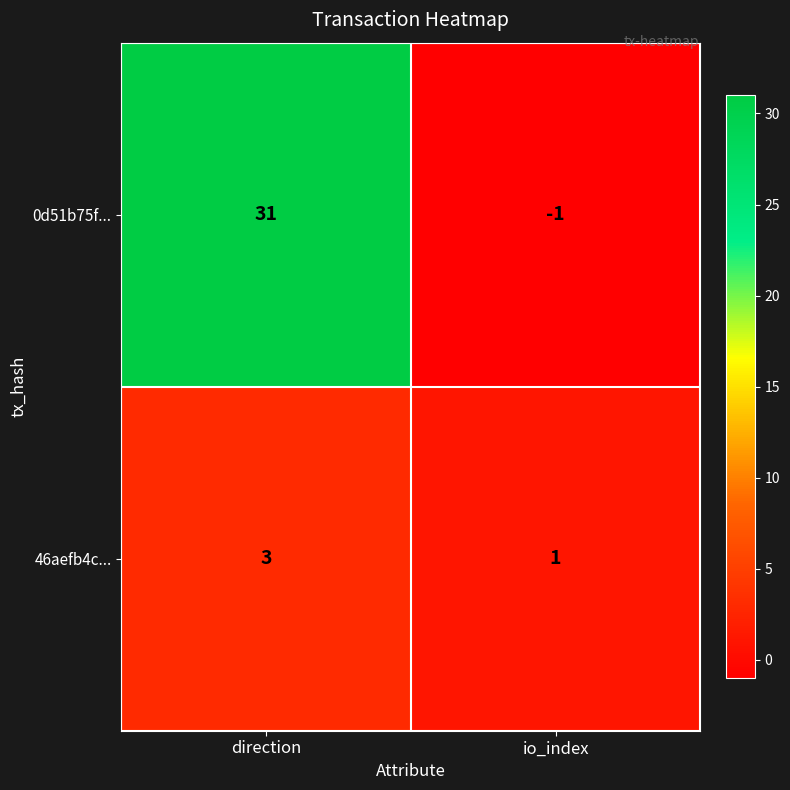

At which category is the sum across all series the highest?

direction